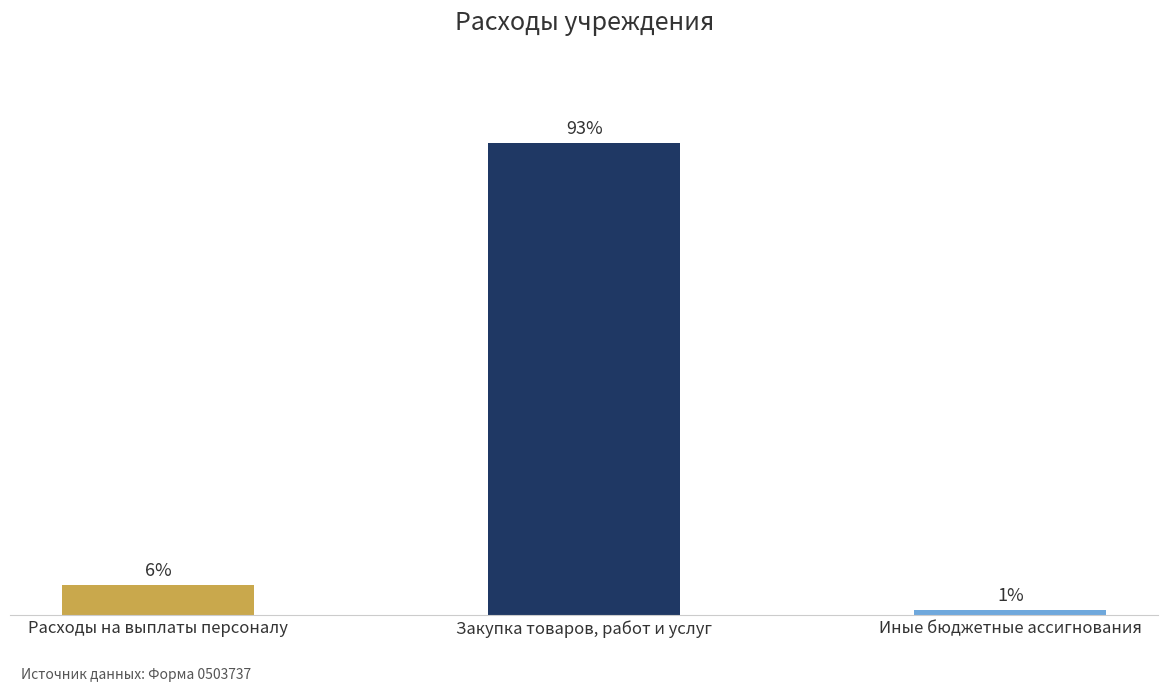

Does the chart contain any negative values?

No